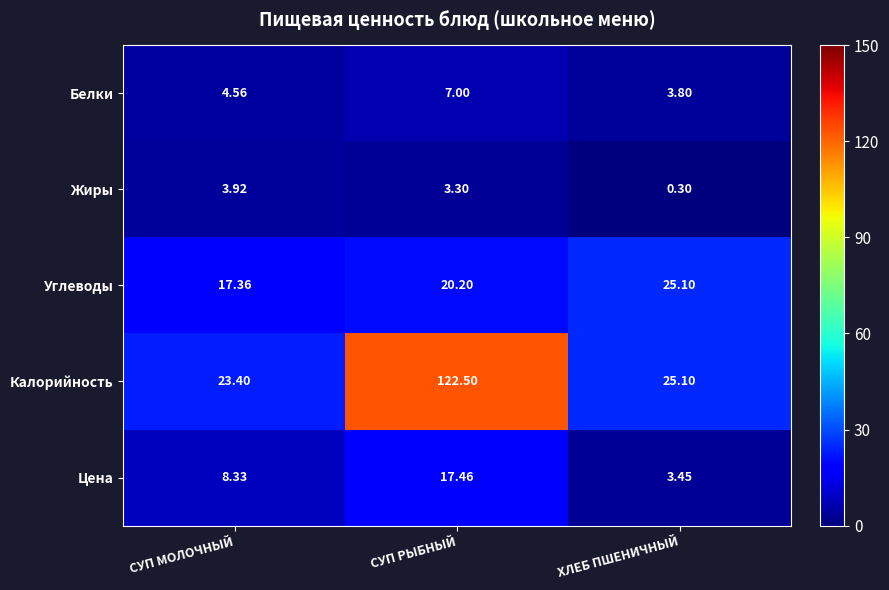

What is the minimum value shown in the chart?

0.3